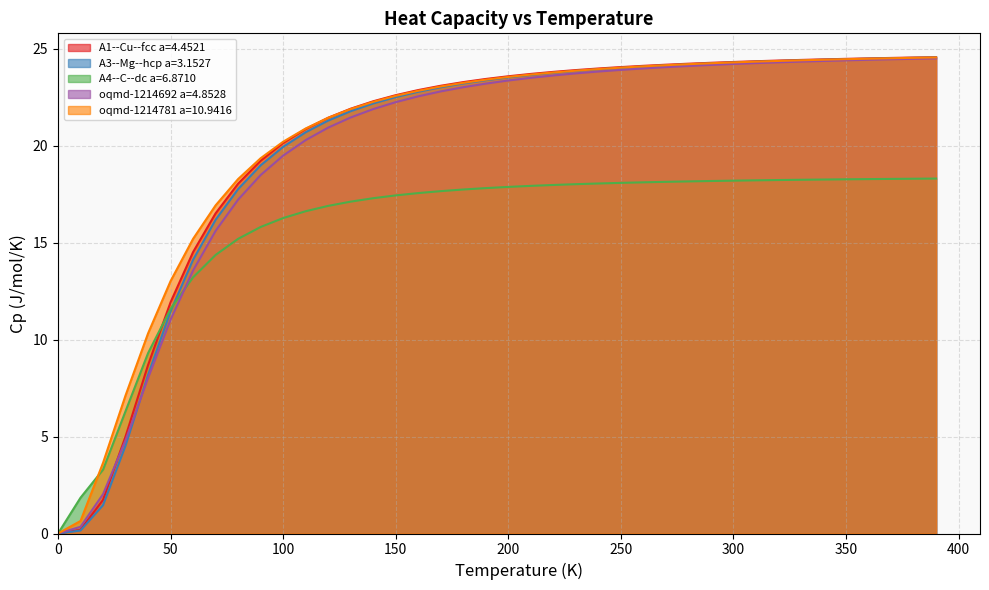

What is the value of the A1--Cu--fcc a=4.4521 point at the 29th from the left?

24.2